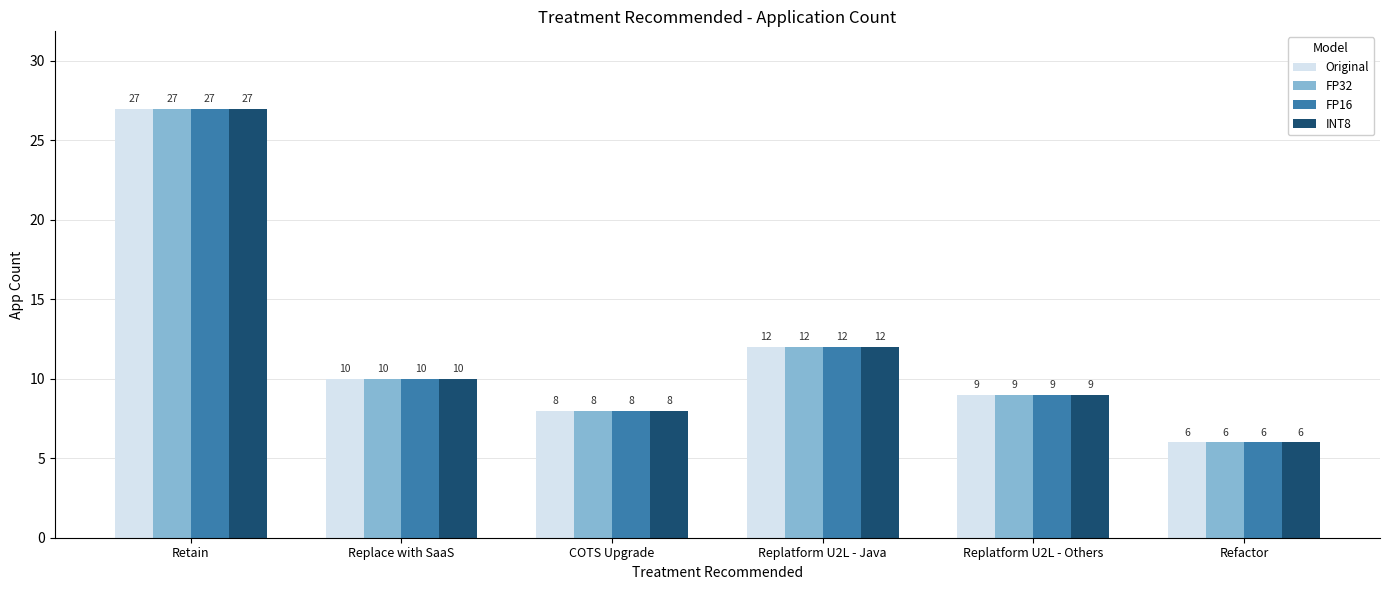

What is the lowest value of the FP32 series?

6